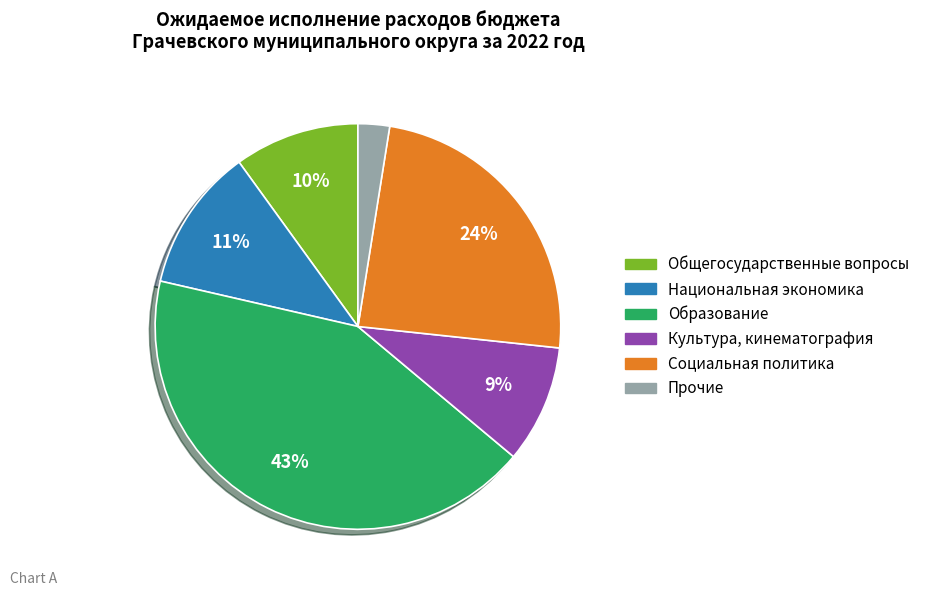

To the nearest percent, what is the difference between the largest and smallest slice percentages?

40%